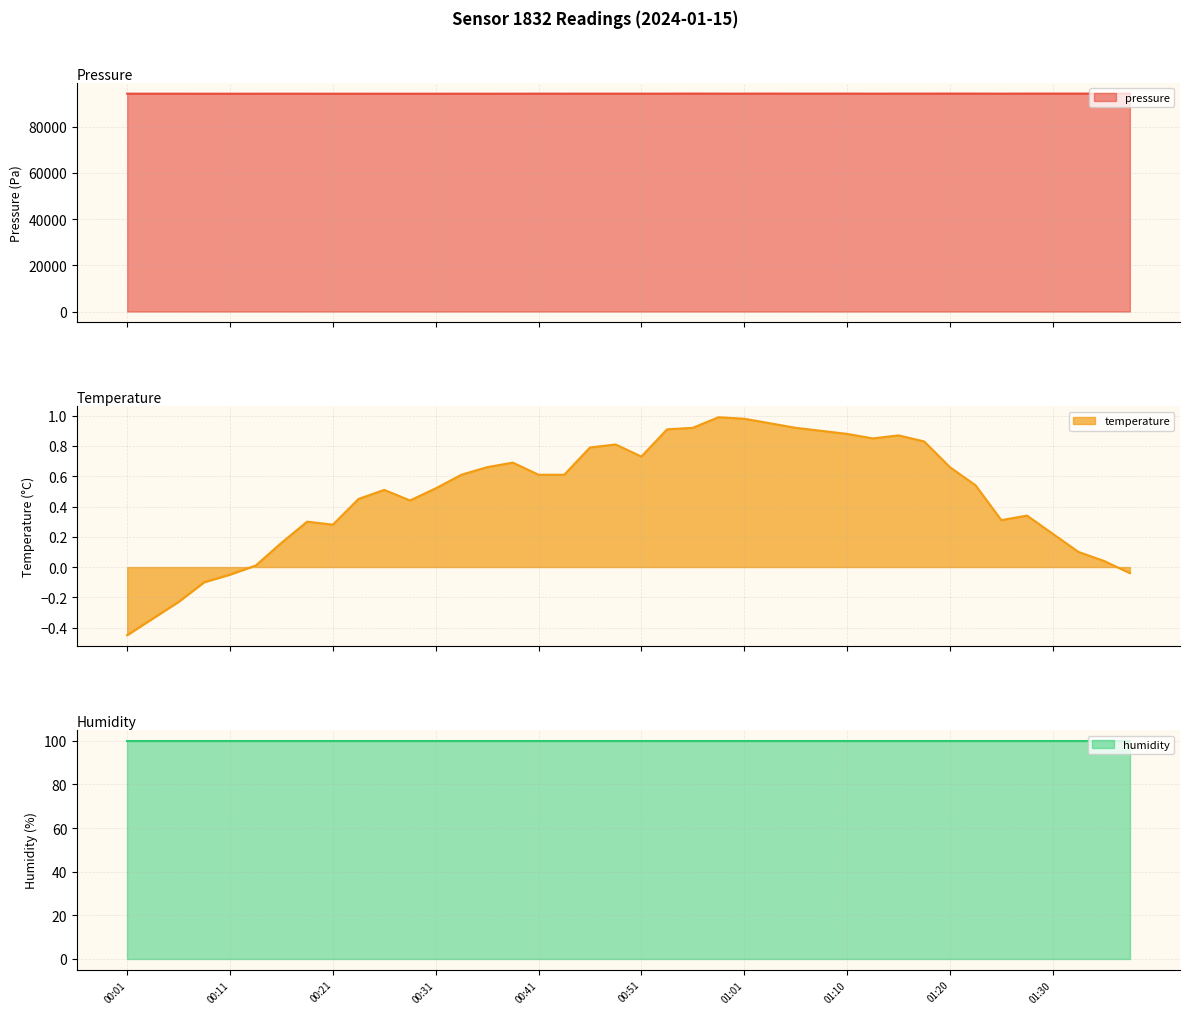

Which series has the largest total across all categories?

pressure